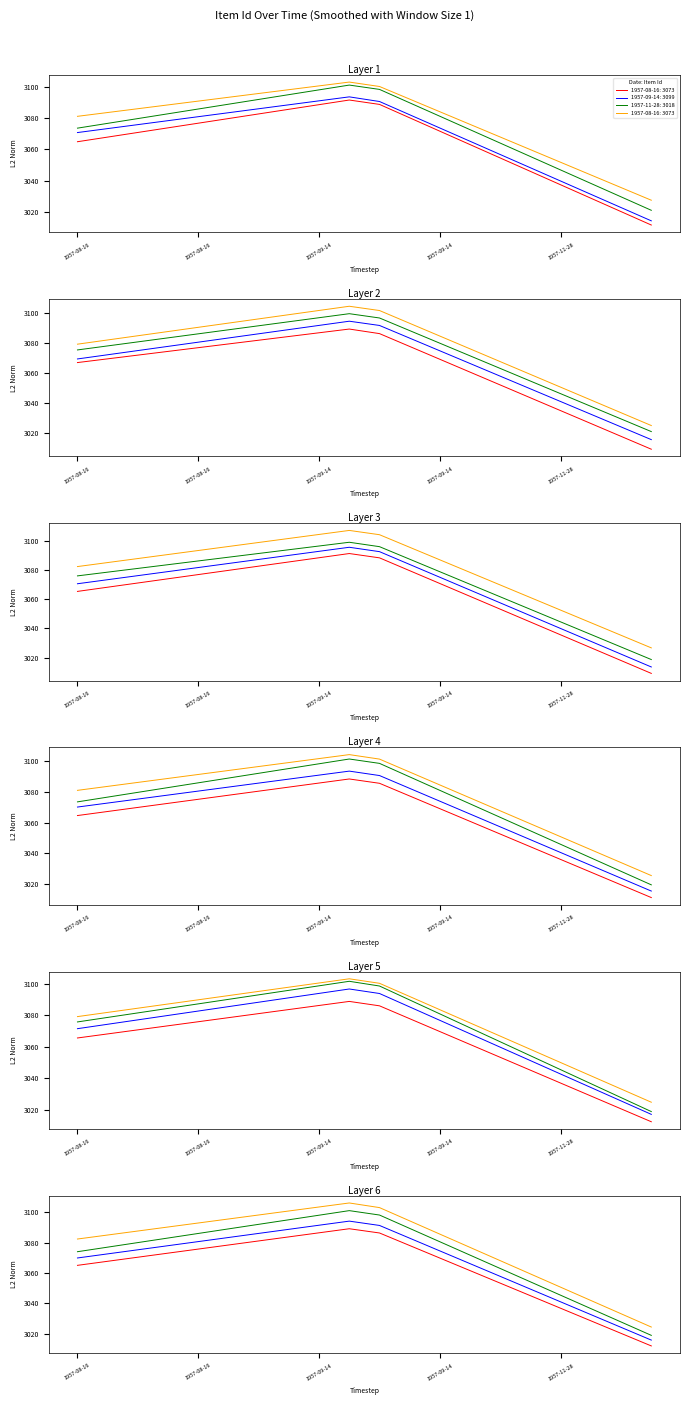

True or false: series_2 and series_3 intersect in this chart.

False